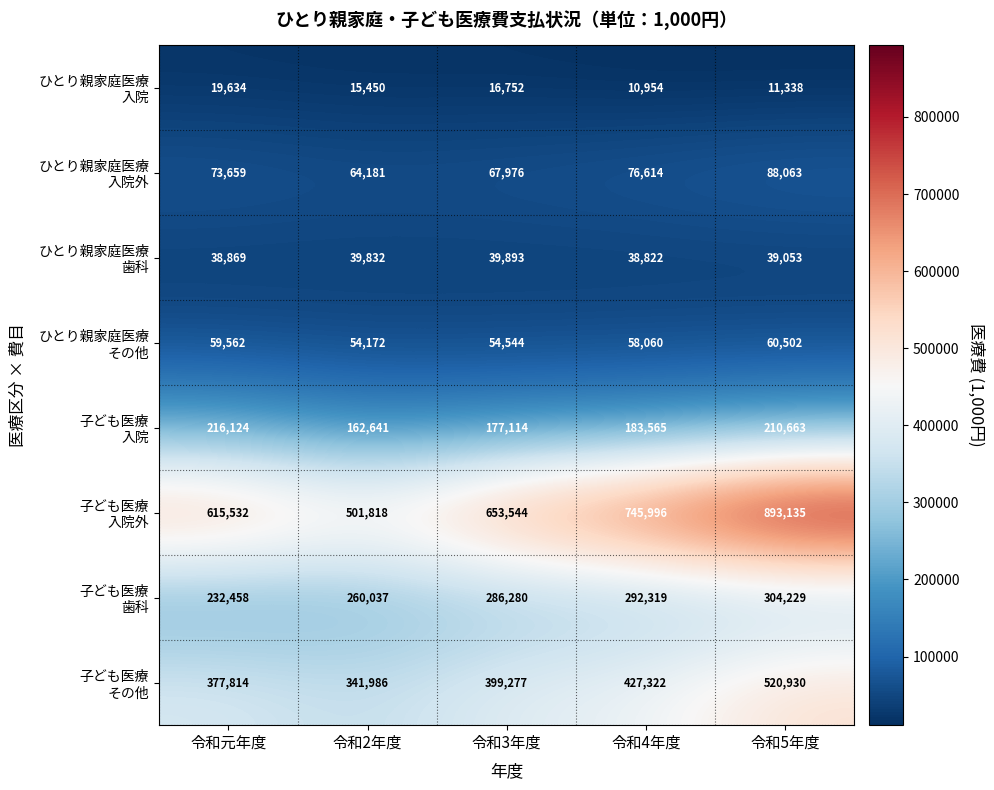

What is the difference between the highest and lowest values at 令和元年度?

595898